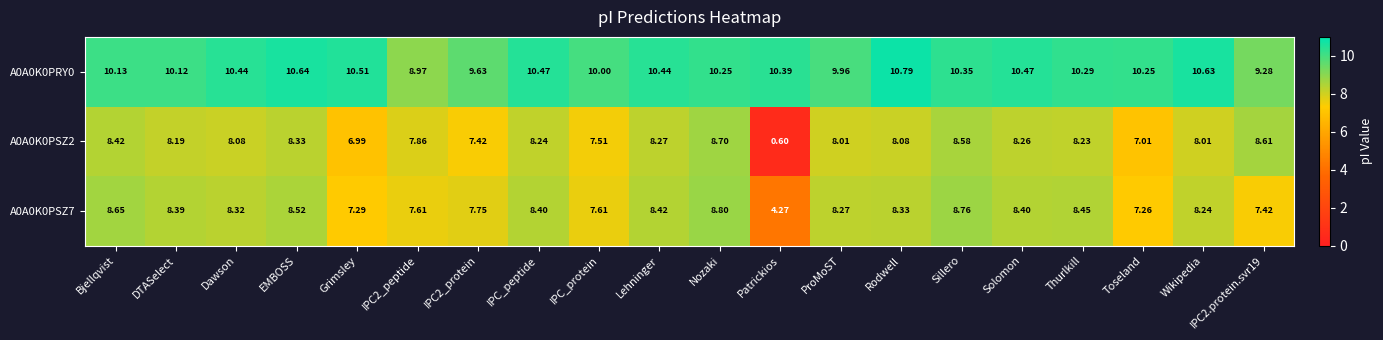

At which category is the sum across all series the highest?

Nozaki